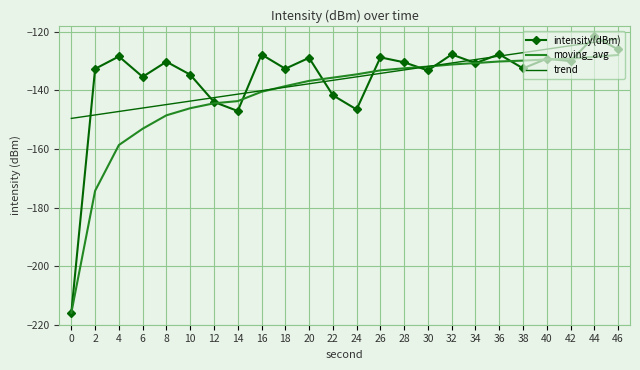

The moving_avg series shows -130.7 at 34. True or false?

True